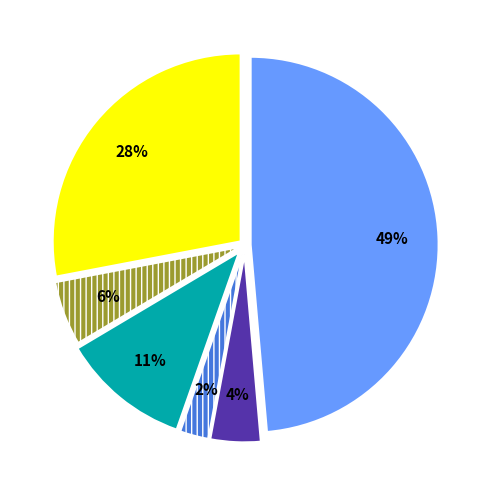

Count the number of slices in the pie.

6